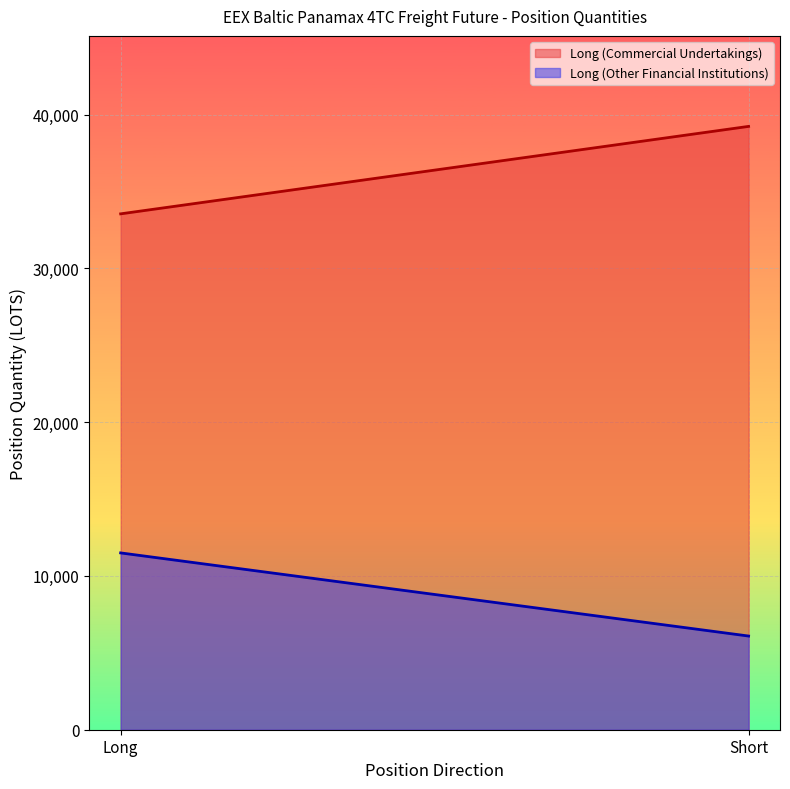

What position from the right is Short?

1